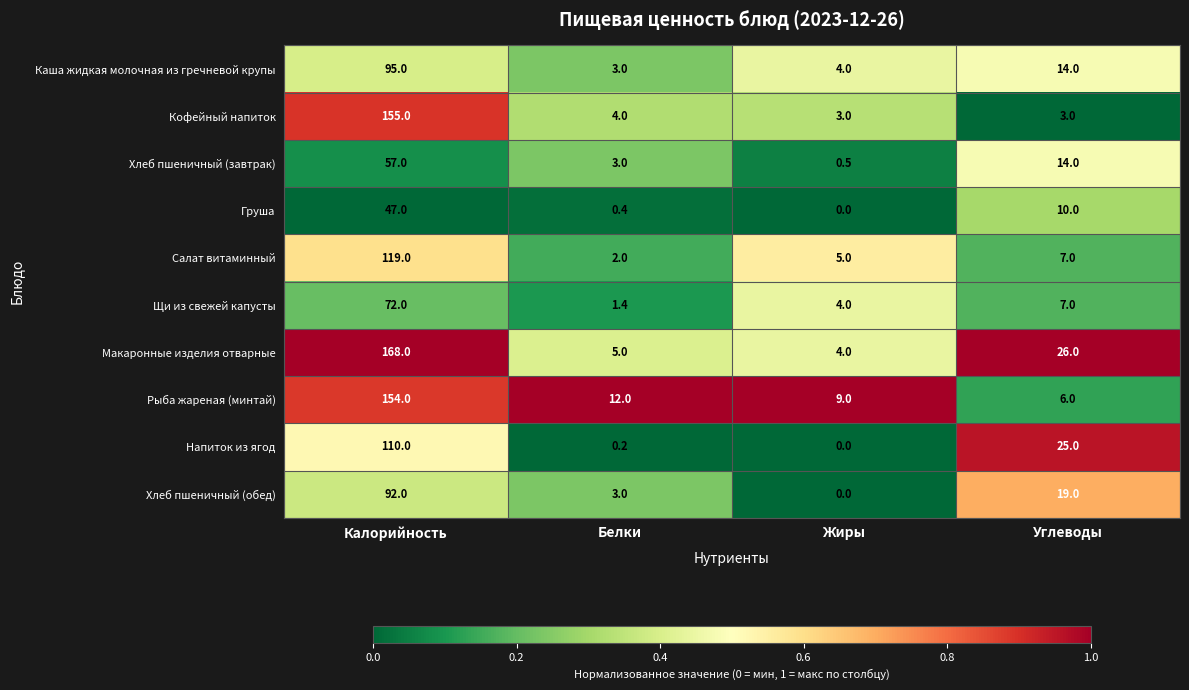

Where does the Макаронные изделия отварные series first go above 26?

Калорийность